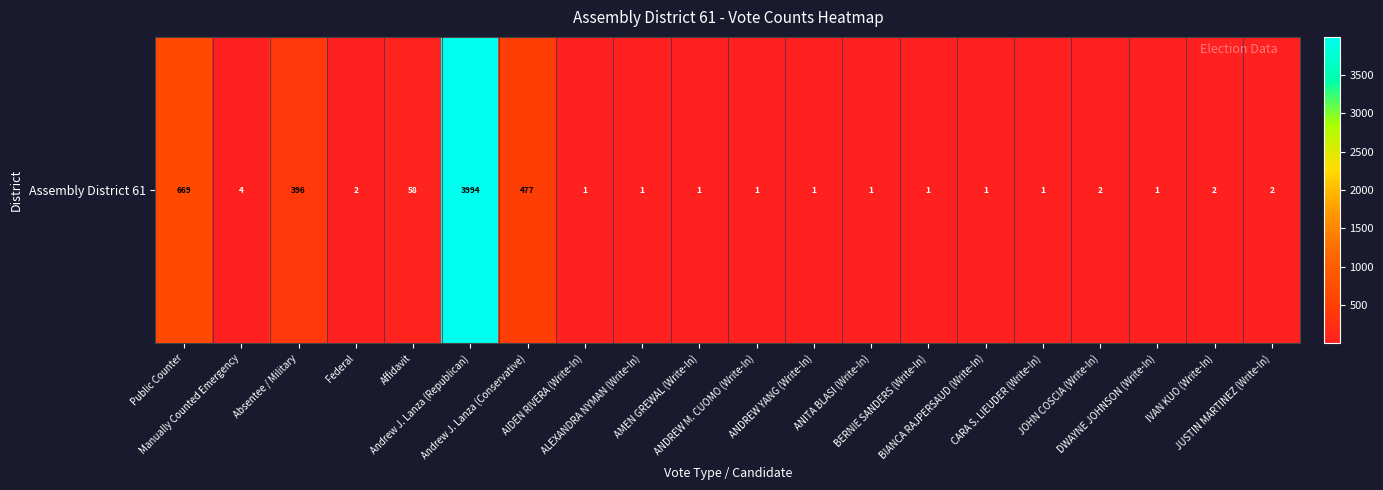

What is the minimum value shown in the chart?

1